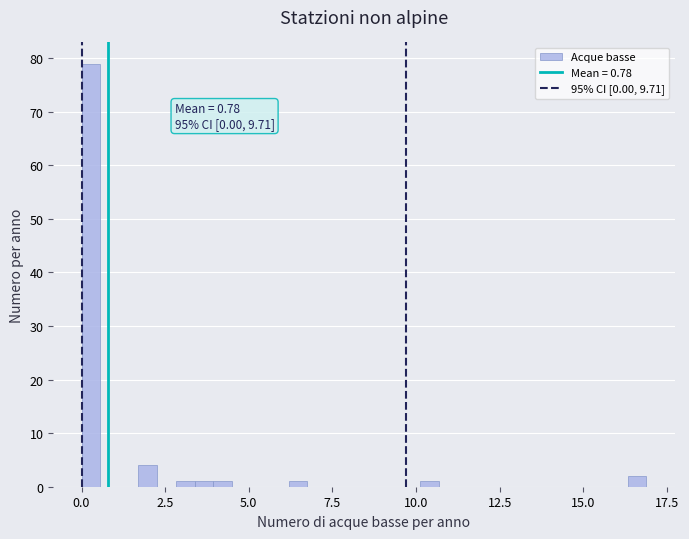

Around what value on the x-axis is the tallest bar? Give the approximate position of its centre, as read against the axis.

0.5